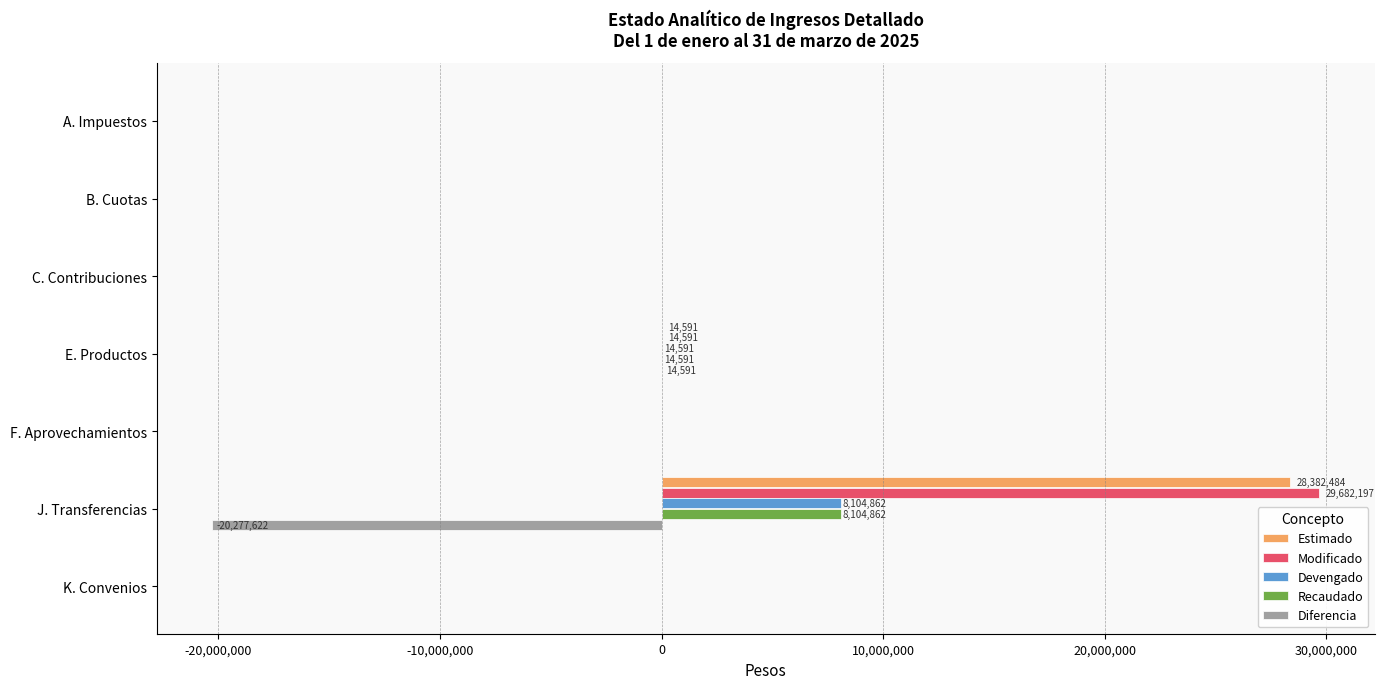

What is the sum of all Modificado values?

29696788